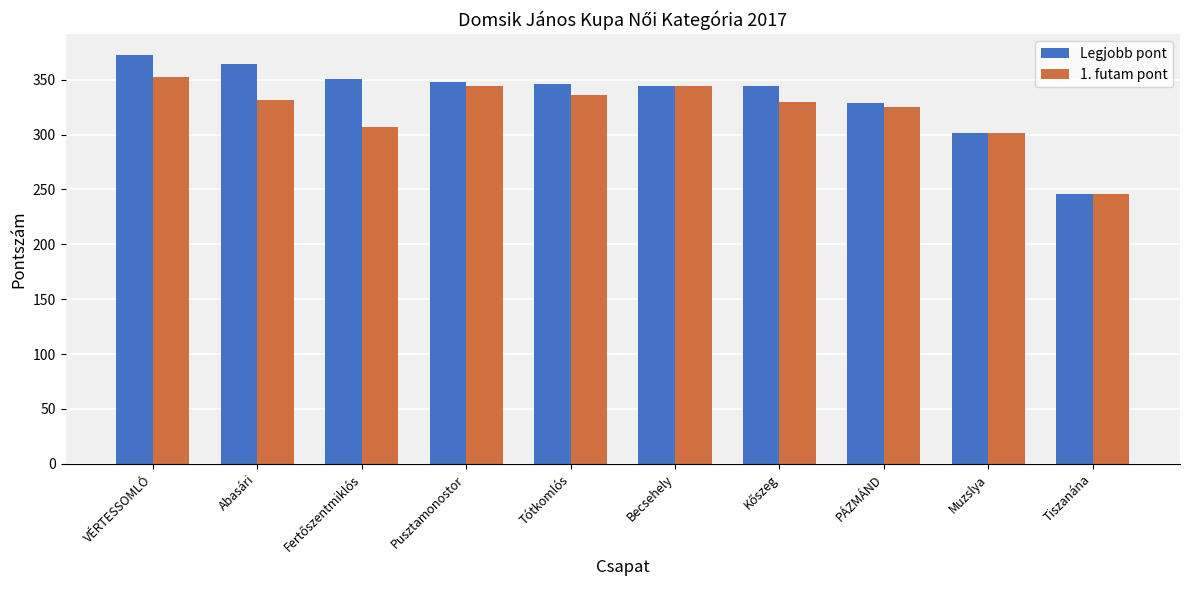

What is the total value across all series at Becsehely?

689.3